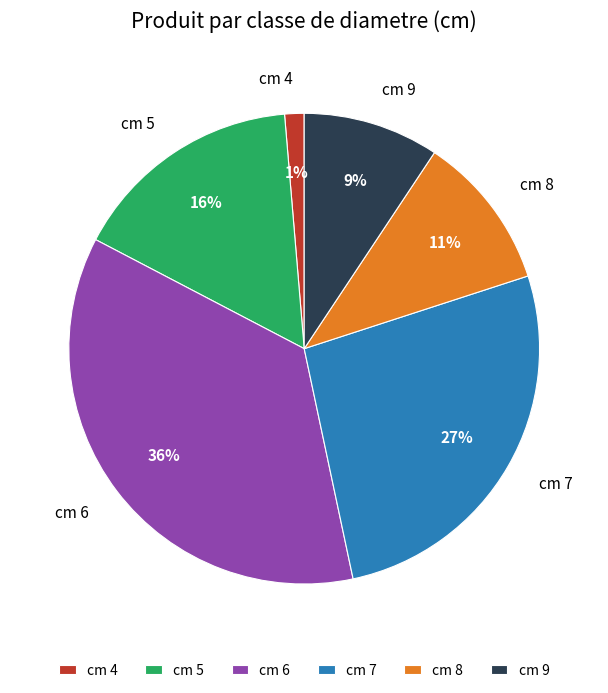

Combined, do cm 6 and cm 7 account for over 50%?

Yes